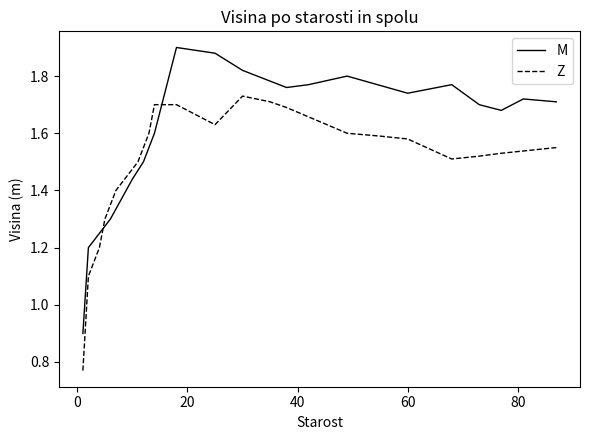

What is the lowest value of the M series?

0.9